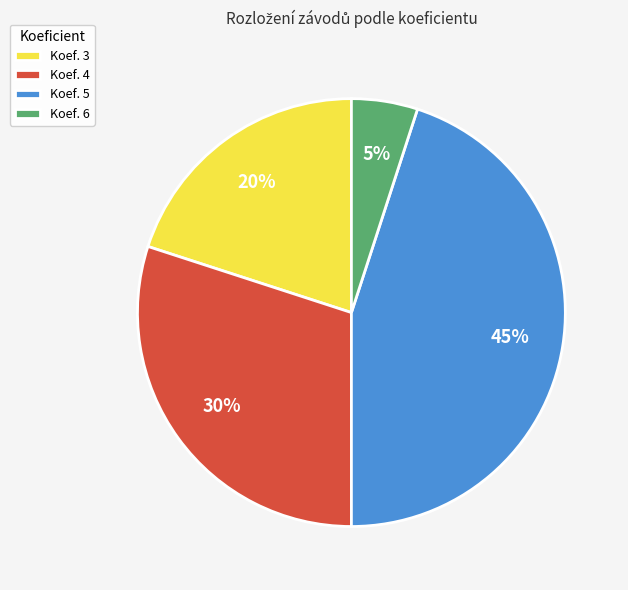

Does Koef. 4 account for over 50% of the chart?

No